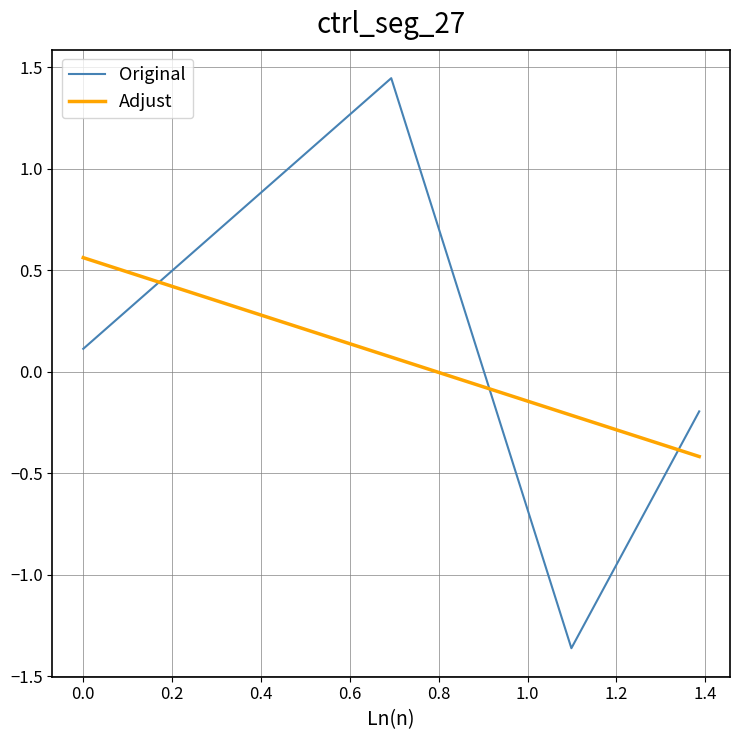

How many intersections are there between Original and Adjust?

3